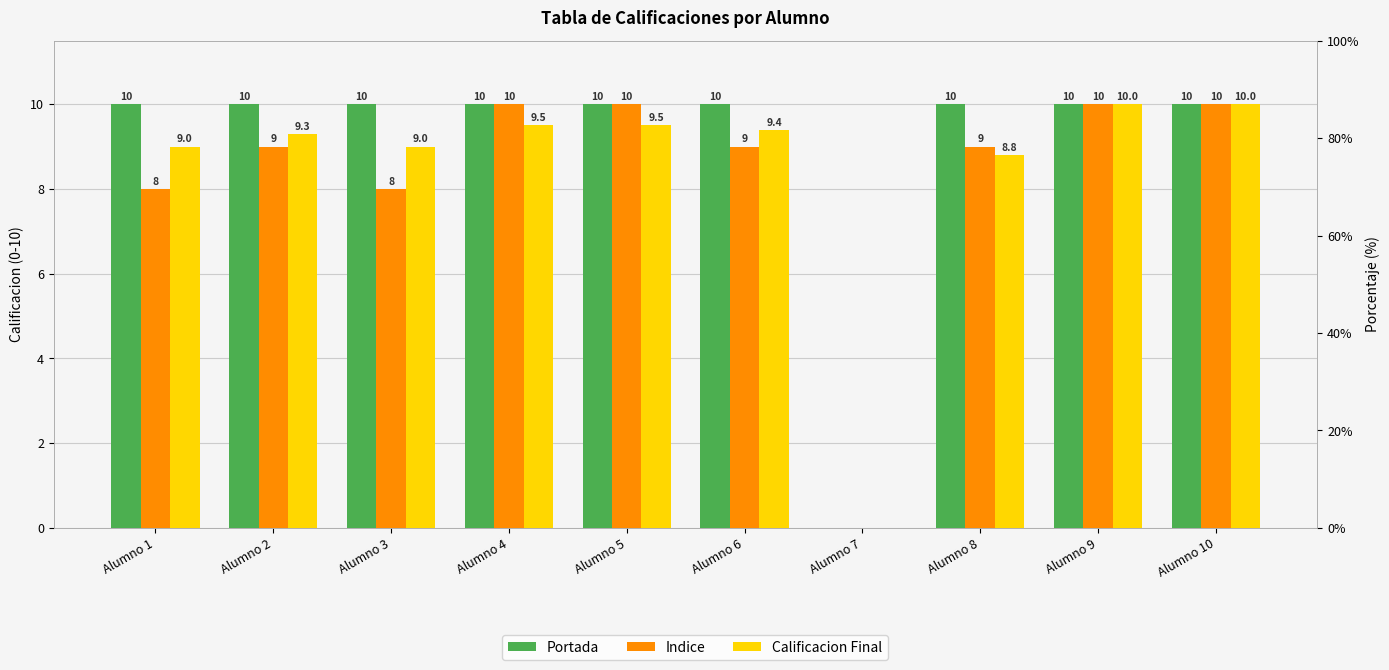

The Portada series shows 10.0 at Alumno 1. True or false?

True